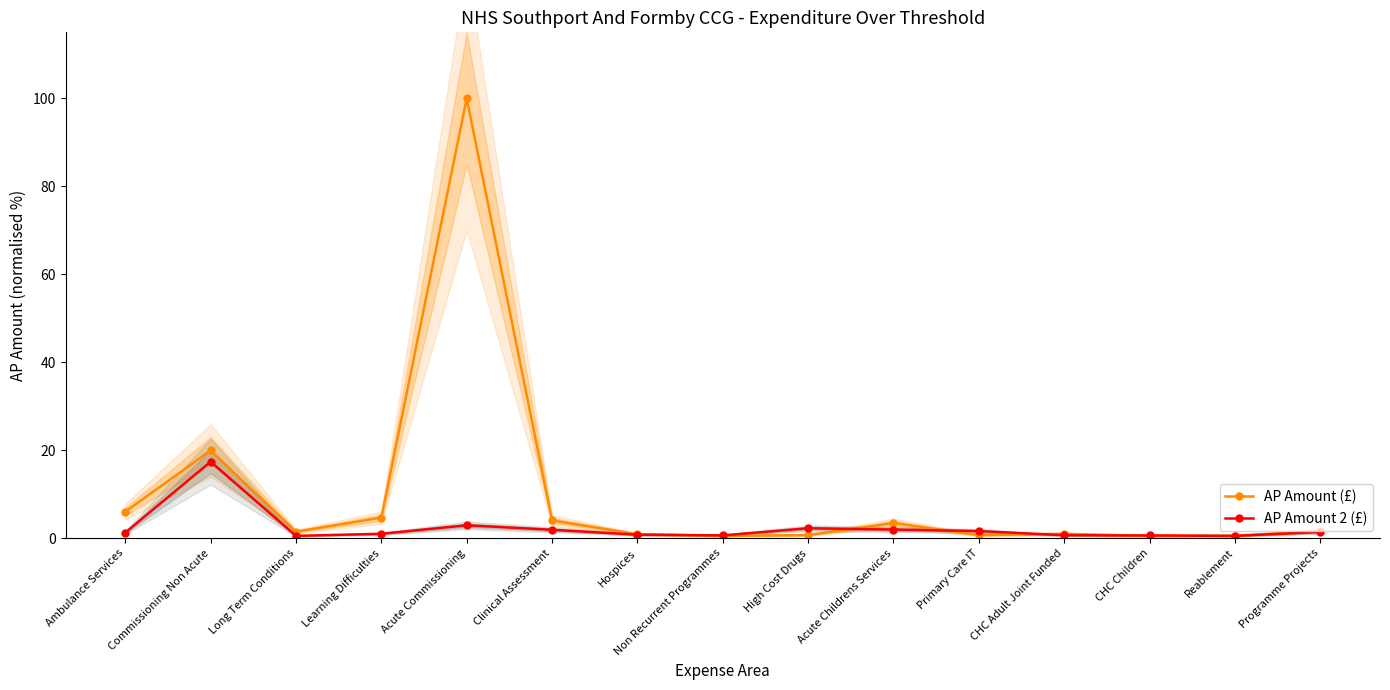

Which series ends up on top after the final intersection of AP Amount 2 (£) and AP Amount (£)?

AP Amount (£)